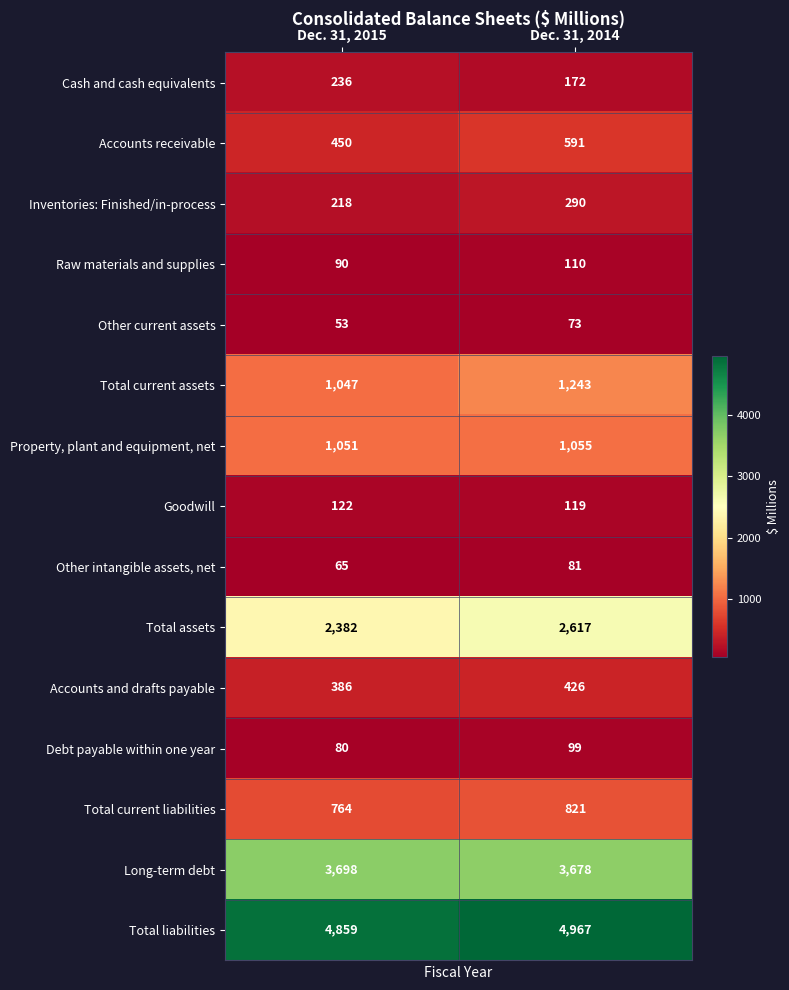

What is the greatest value displayed?

4967